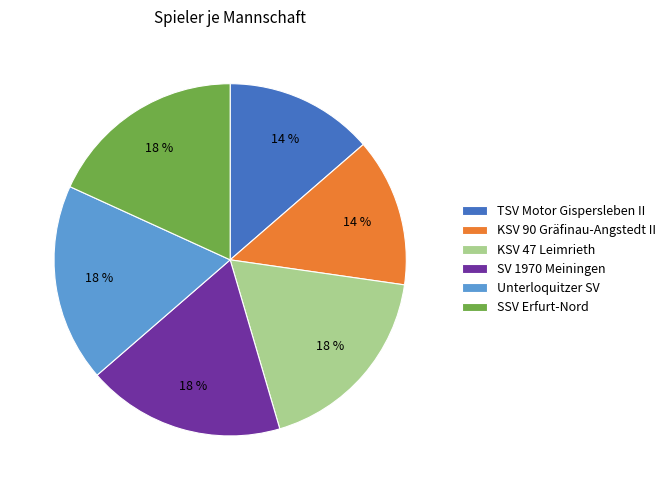

Is the sum of Unterloquitzer SV and TSV Motor Gispersleben II greater than half?

No